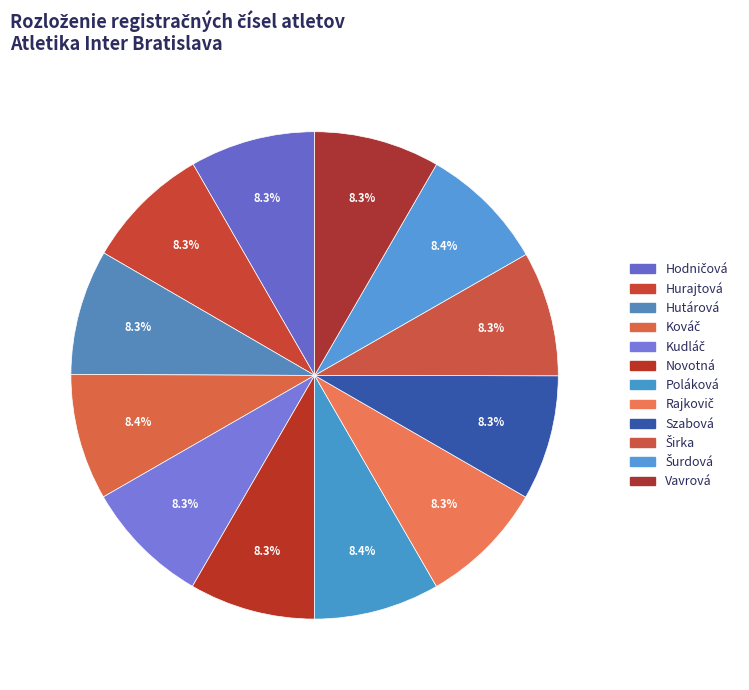

How many segments does this pie chart have?

12